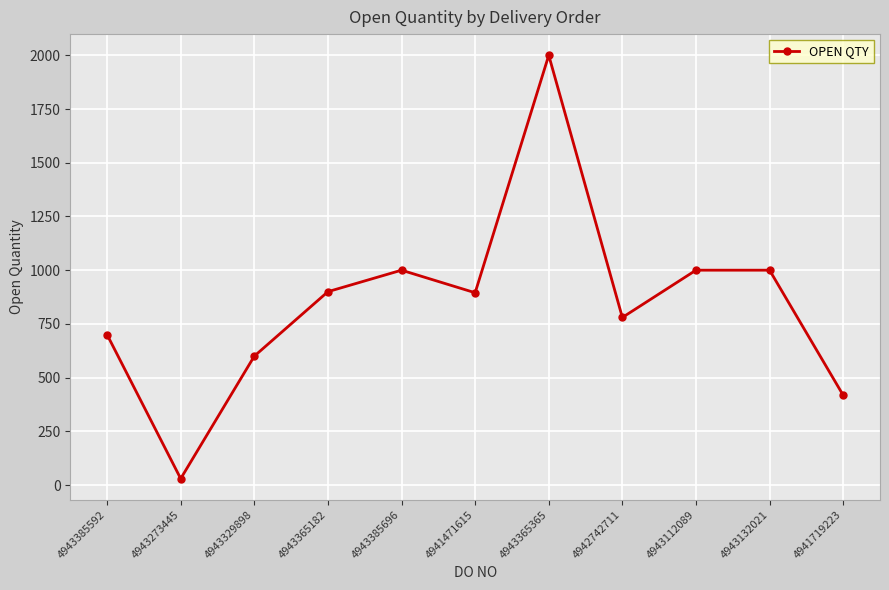

What is the label of the 2nd point from the right?

4943132021